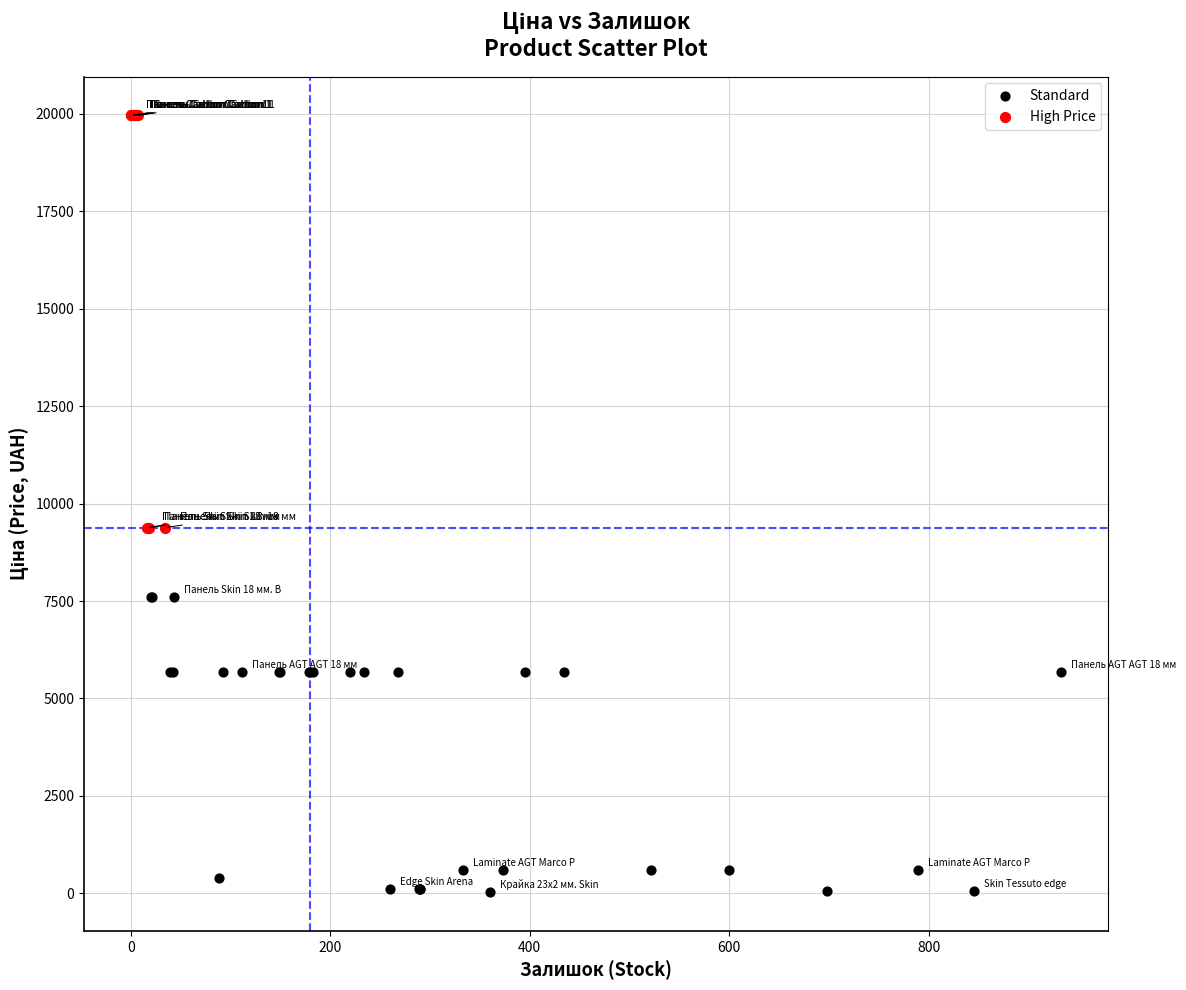

Which series has the largest Y range (max minus min)?

High Price